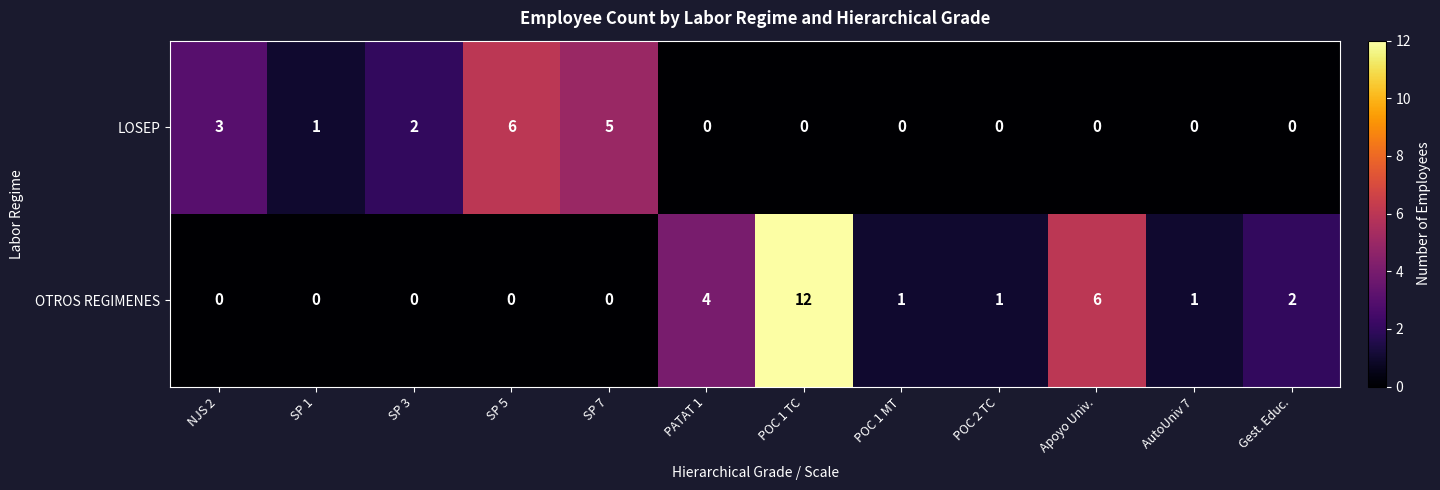

How many values in LOSEP are above zero?

5